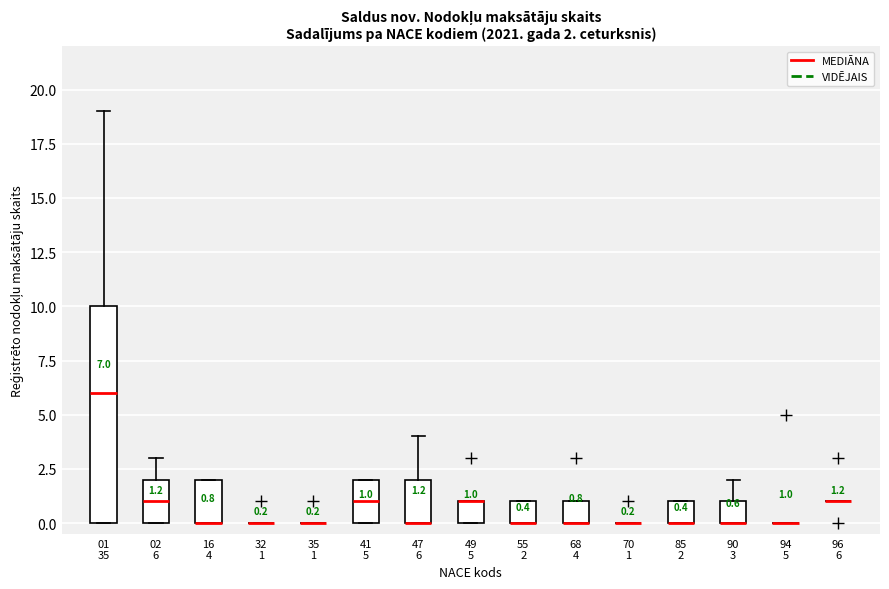

Comparing the boxes themselves (not the whiskers), which one is the tallest?

01 35